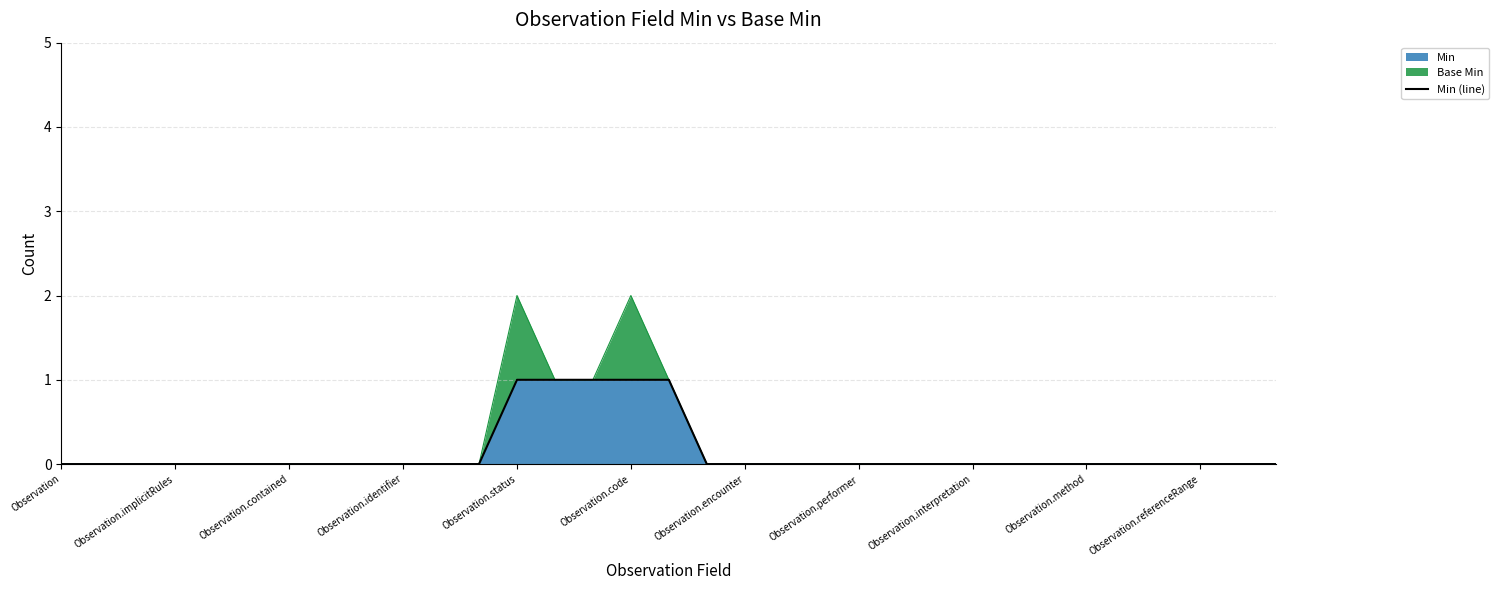

How many positive values are there?

5